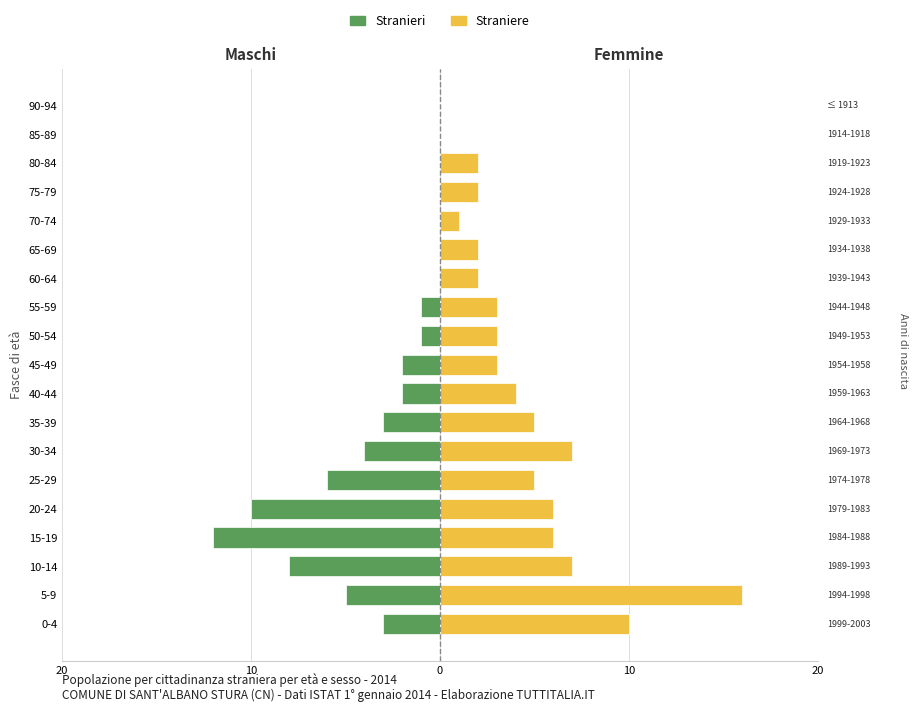

Which series has the largest total across all categories?

Straniere